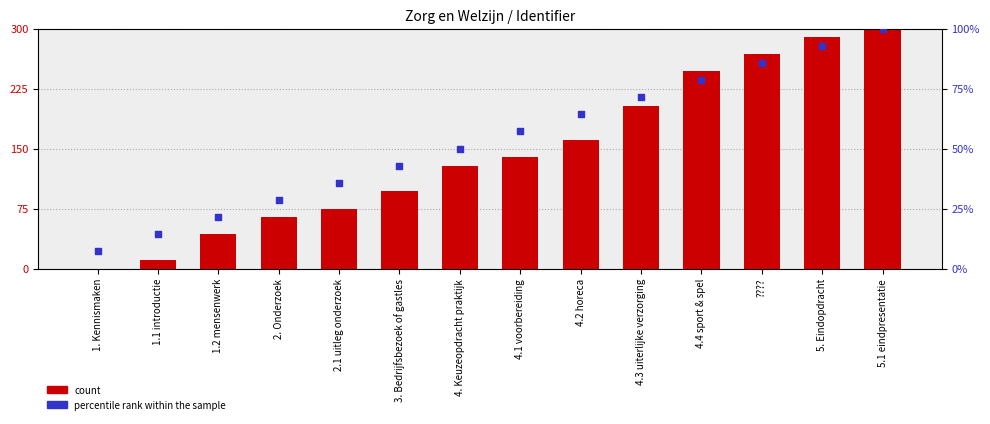

Which series reaches the maximum Y coordinate?

count